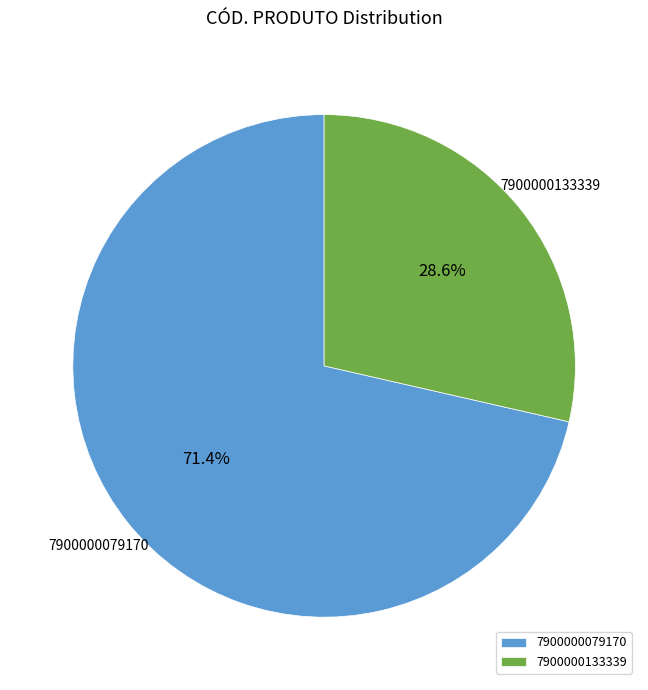

What is the ratio of the value at 7900000079170 to the value at 7900000133339?

2.5